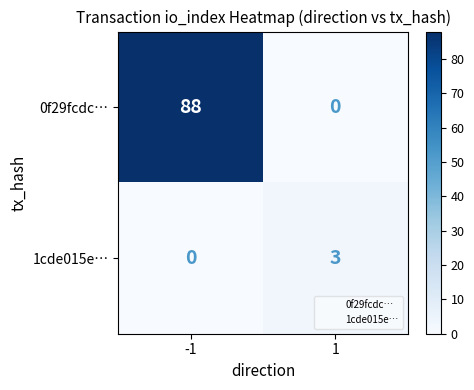

What is the difference between the maximum and minimum values in the 0f29fcdc… series?

88